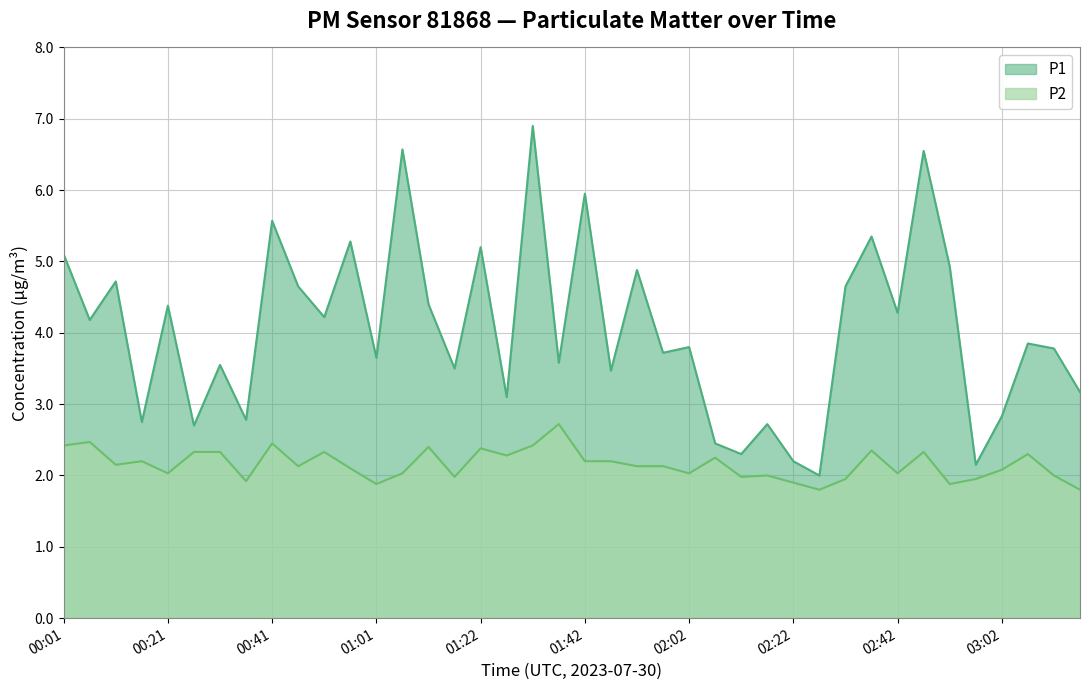

Rank the series by their average value, from highest to lowest.

P1, P2